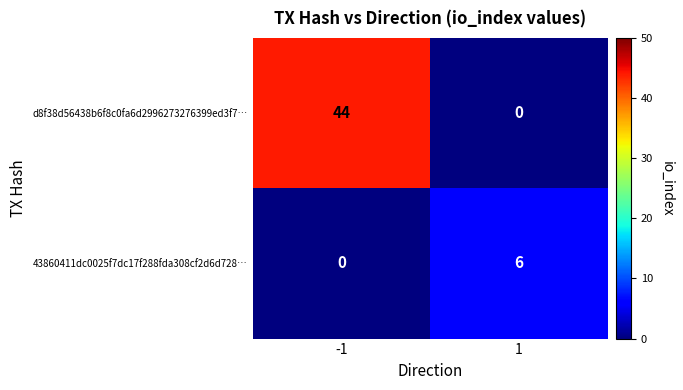

Which series has the largest range (max minus min)?

d8f38d56438b6f8c0fa6d2996273276399ed3f7…